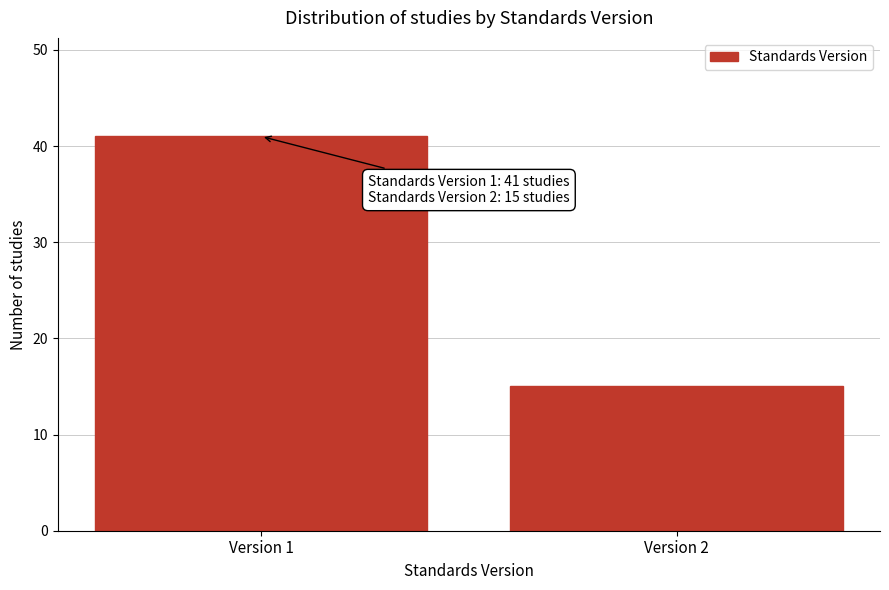

Reading left to right, transcribe all the data shown in this chart.

41	15